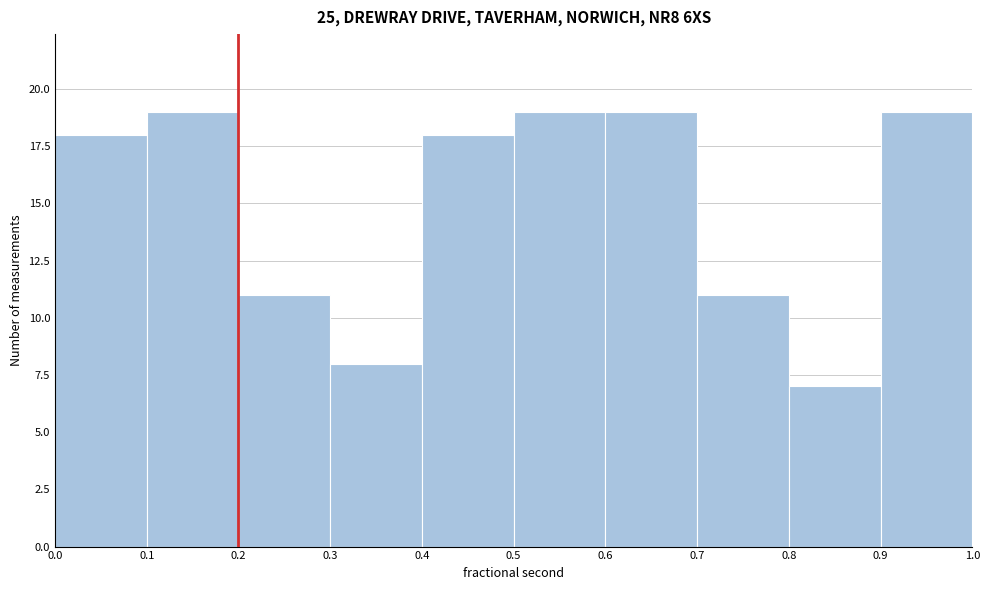

Reading left to right, list every bar in this chart as the range it spans on the x-axis followed by its height. The values are not printed on the chart, so give them approximately, as read against the axis.

0.0 to 0.1: 18
0.1 to 0.2: 19
0.2 to 0.3: 11
0.3 to 0.4: 8
0.4 to 0.5: 18
0.5 to 0.6: 19
0.6 to 0.7: 19
0.7 to 0.8: 11
0.8 to 0.9: 7
0.9 to 1.0: 19